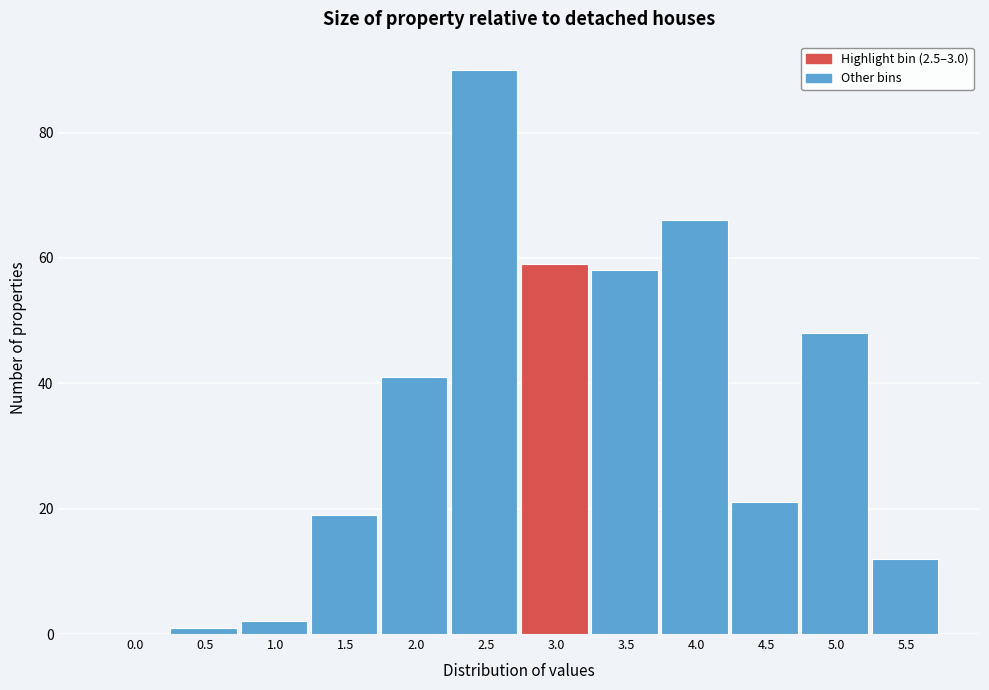

Reading right to left, what are all the values shown in this chart?

5.5=12	5.0=48	4.5=21	4.0=66	3.5=58	3.0=59	2.5=90	2.0=41	1.5=19	1.0=2	0.5=1	0.0=0